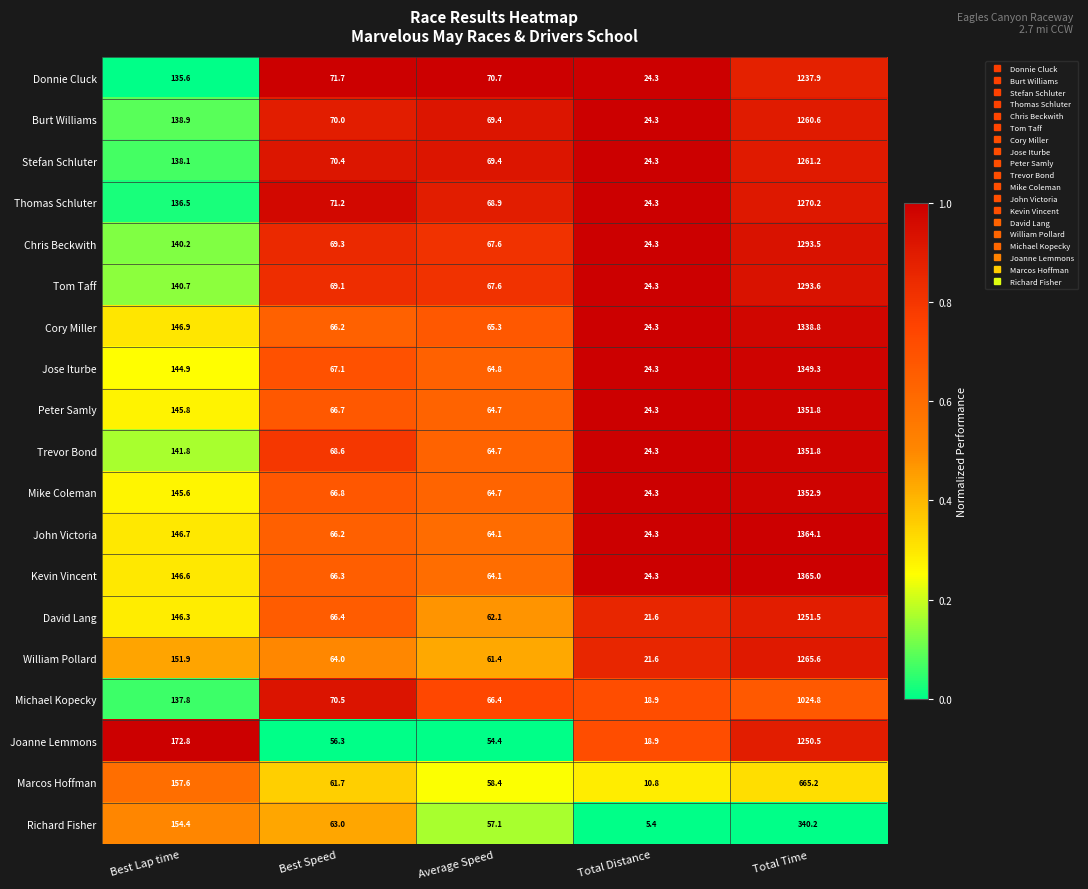

What is the average value of the Joanne Lemmons series?

310.6